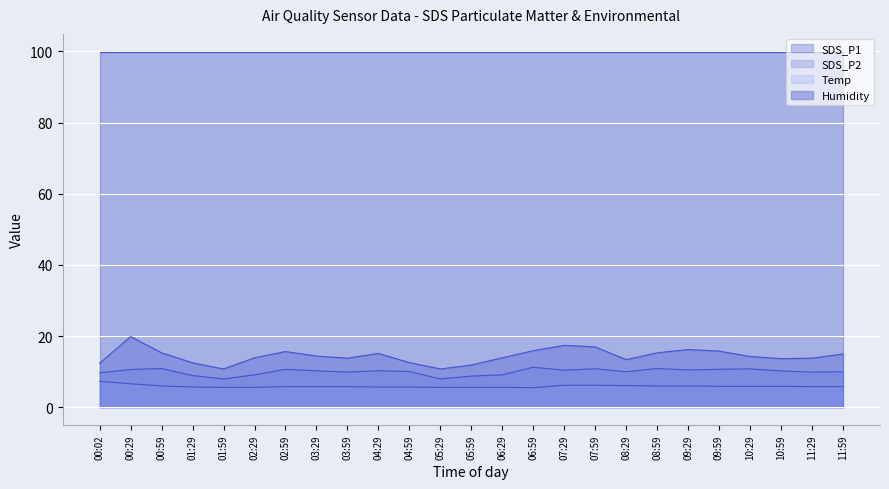

What is the average value of the SDS_P2 series?

10.0